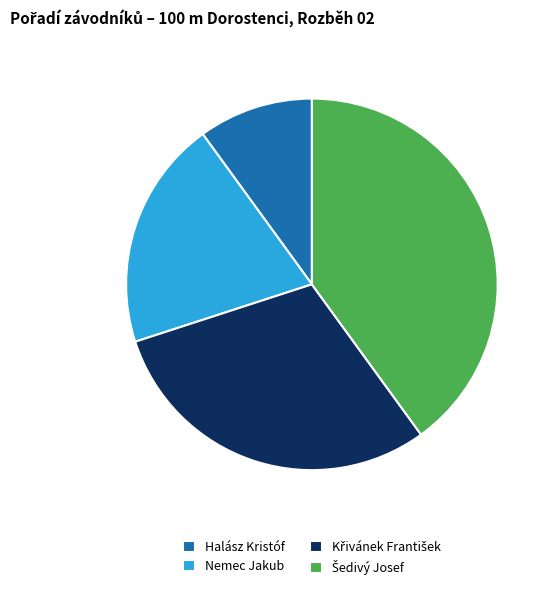

True or false: Halász Kristóf accounts for 1% of the total.

False